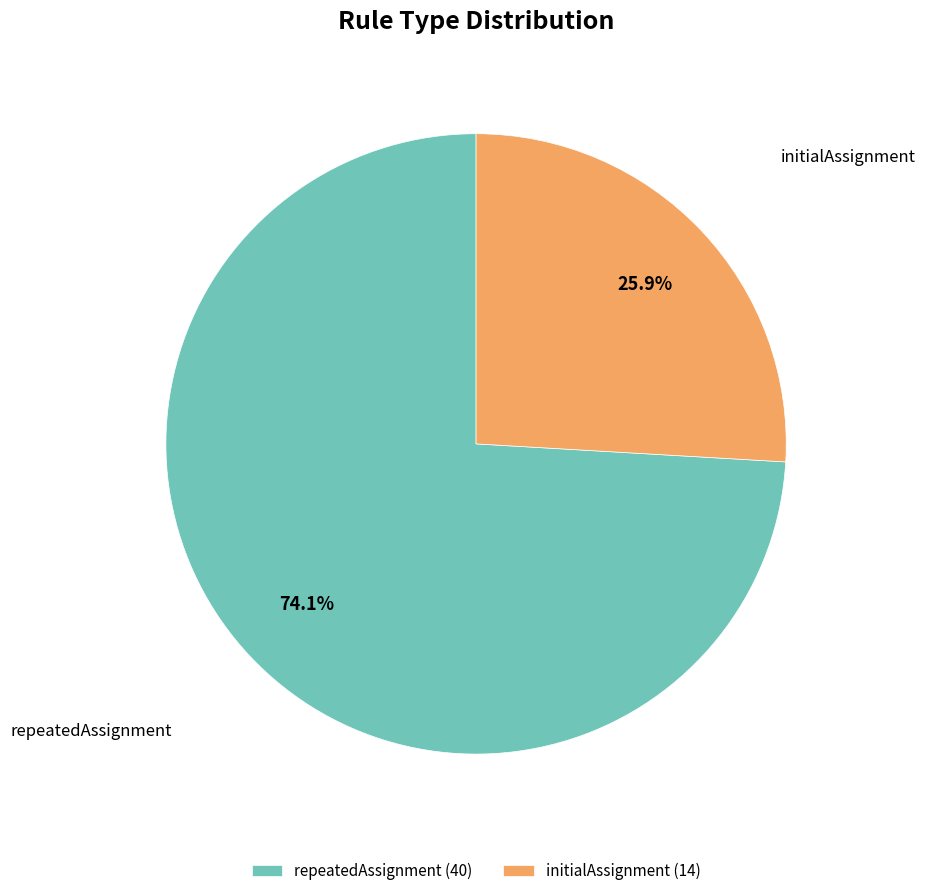

What is the majority slice?

repeatedAssignment